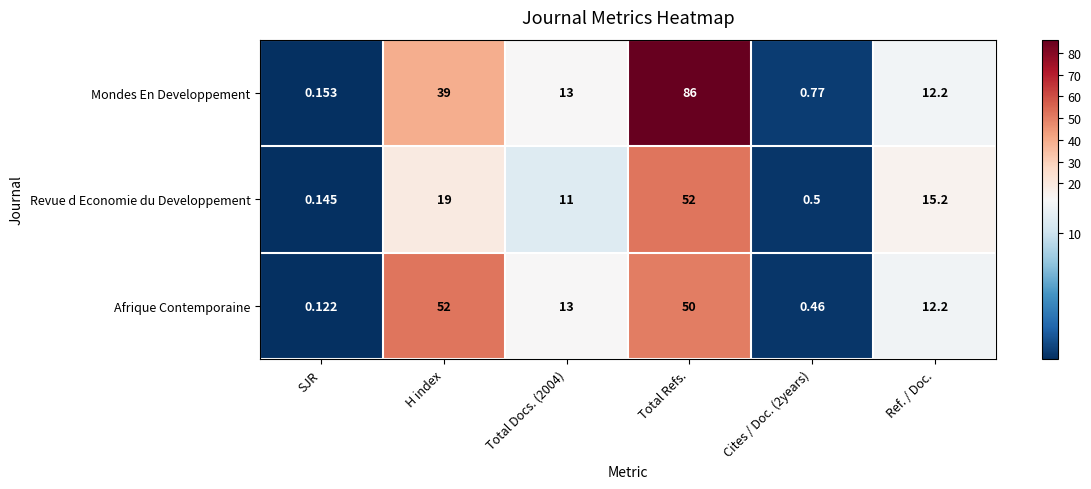

At Cites / Doc. (2years), list the series in order from smallest to largest.

Afrique Contemporaine, Revue d Economie du Developpement, Mondes En Developpement